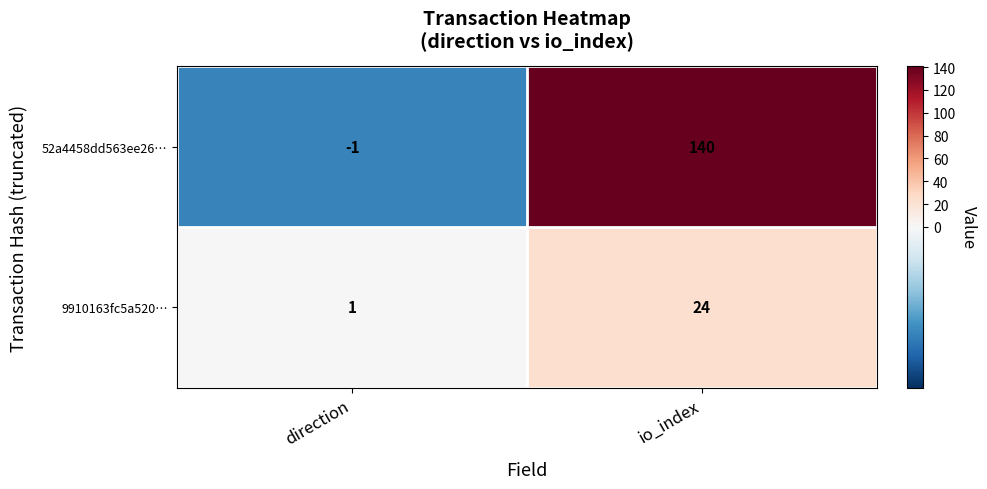

What is the sum of the 52a4458dd563ee26… values at direction and io_index?

139